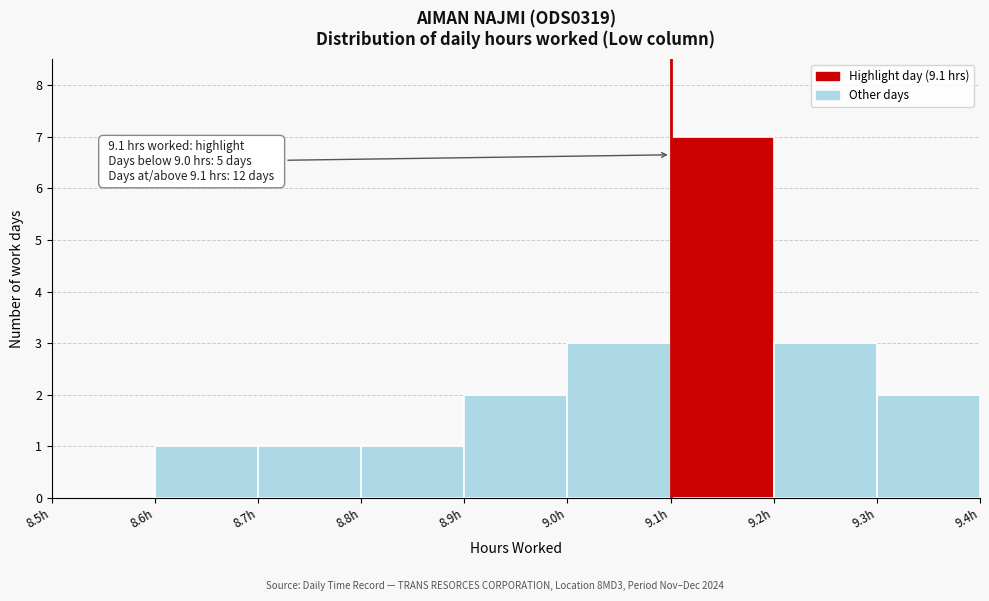

Over which range of the x-axis is the bar tallest?

9.1 to 9.2